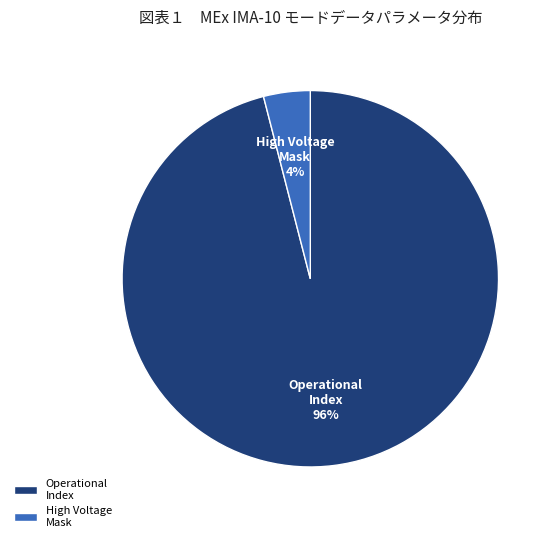

To the nearest percent, what percentage of the pie is High Voltage Mask?

4%